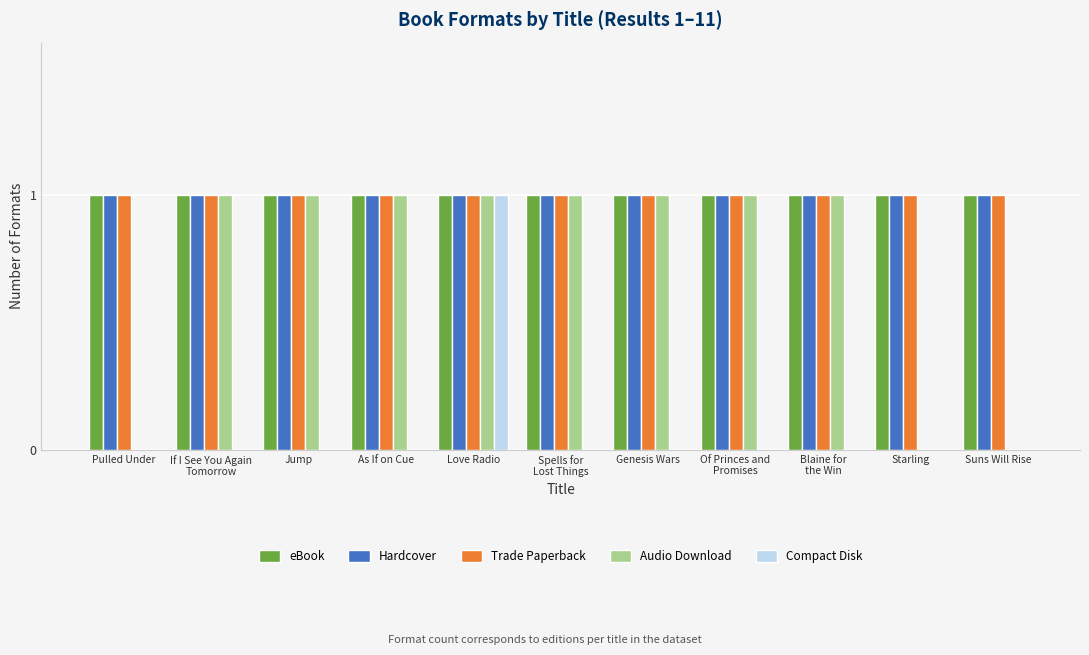

The value of Trade Paperback at As If on Cue is 2. True or false?

False